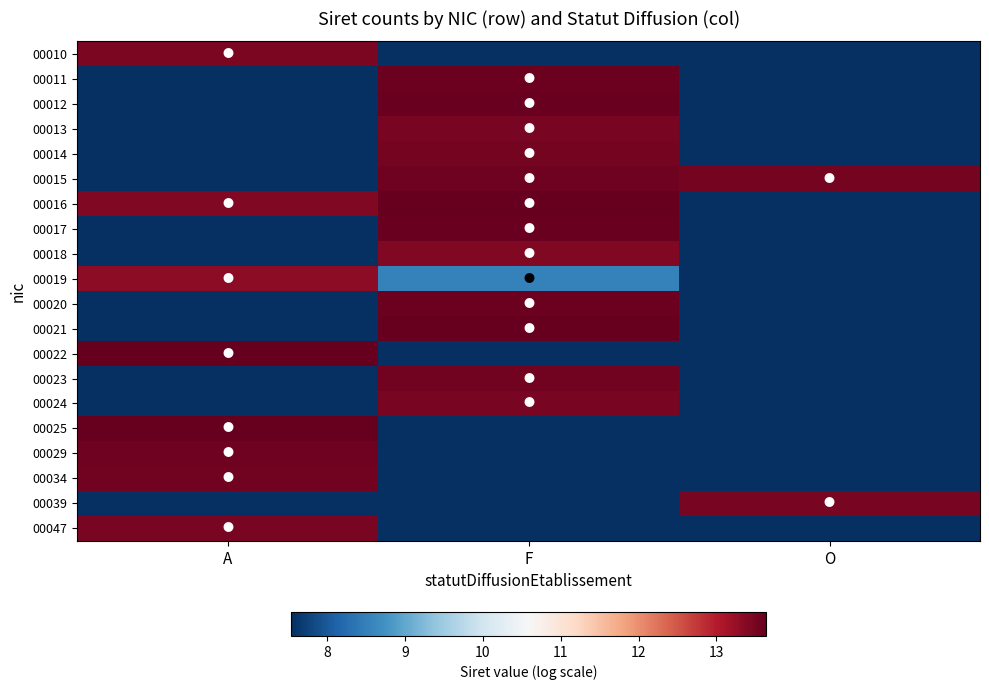

What is the difference between the highest and lowest values at F?

6.1